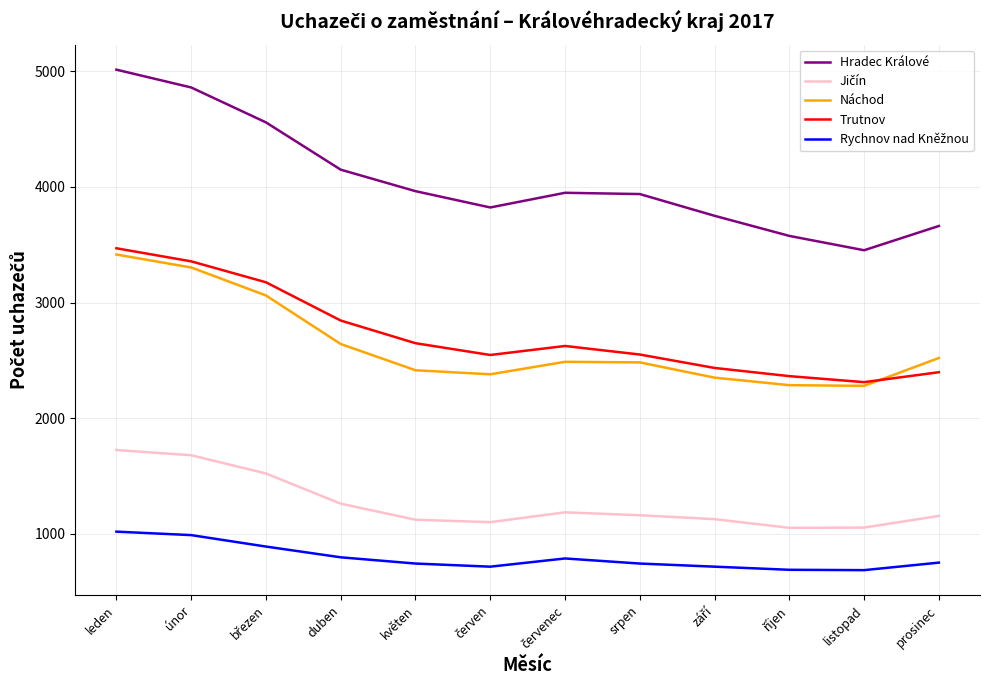

How many lines are shown in the chart?

5